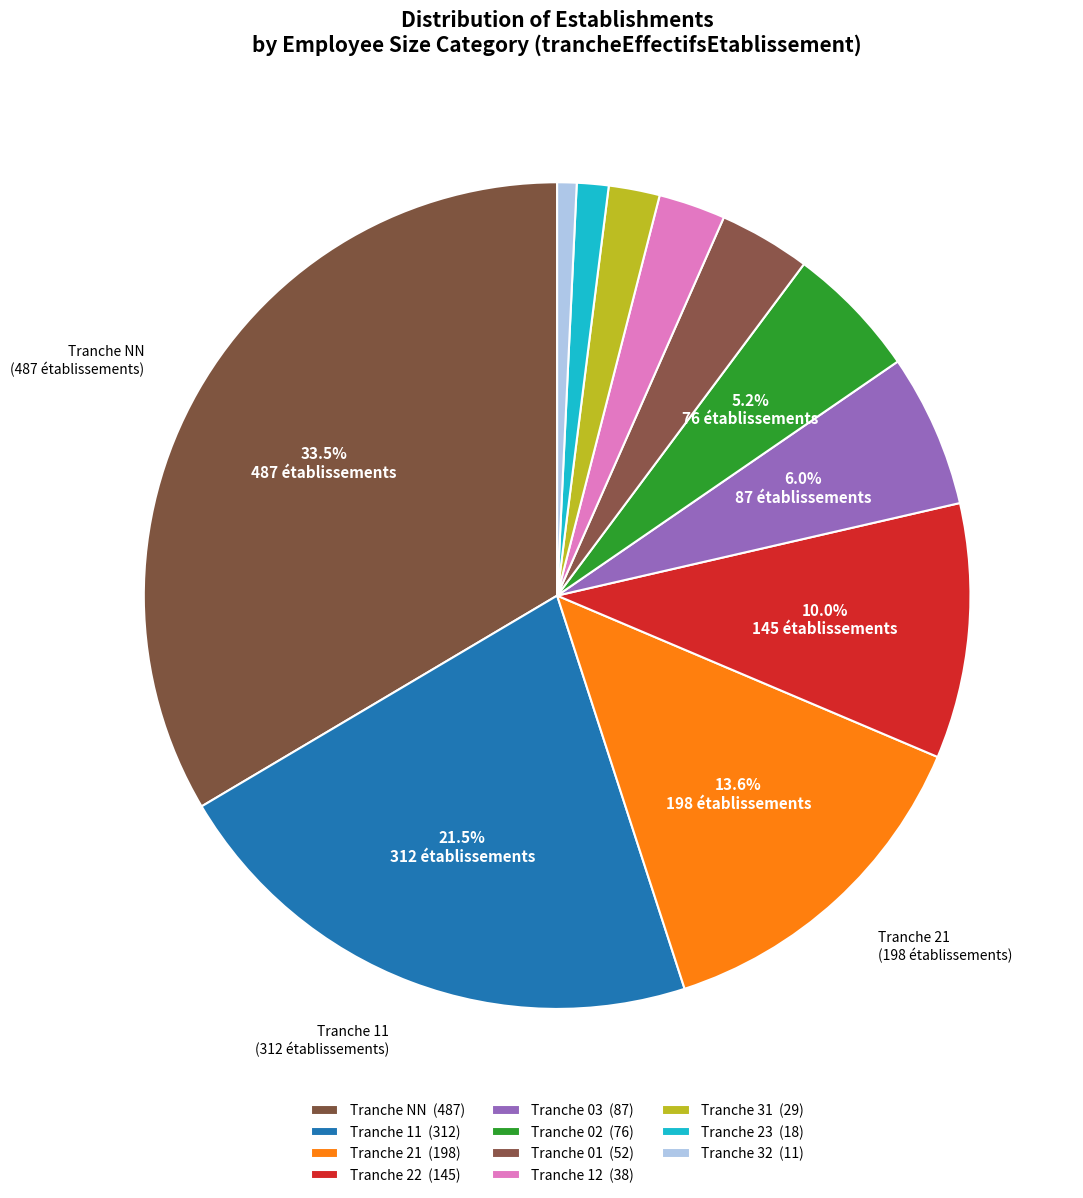

Rank the categories by value from lowest to highest.

32, 23, 31, 12, 01, 02, 03, 22, 21, 11, NN